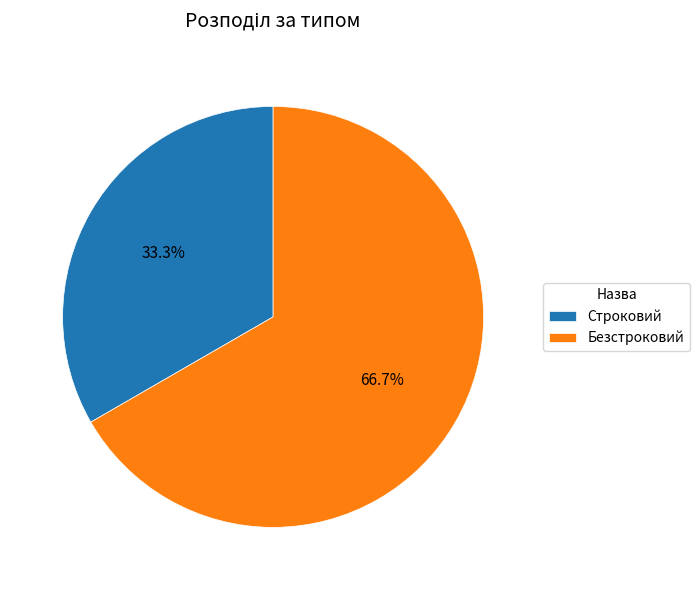

Rank the categories by value from lowest to highest.

Строковий, Безстроковий